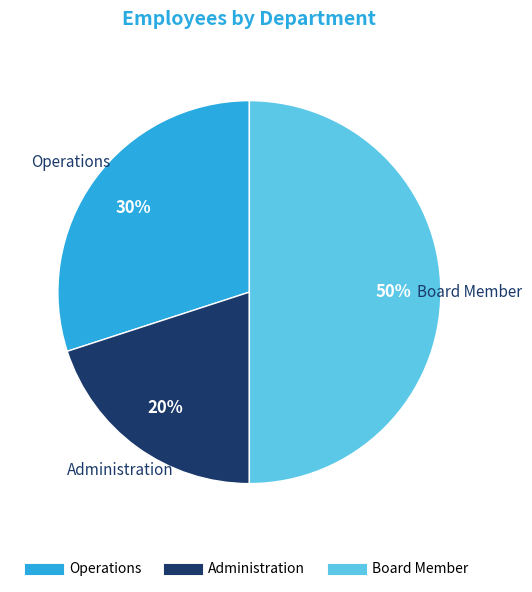

Which has a higher value, Operations or Board Member?

Board Member